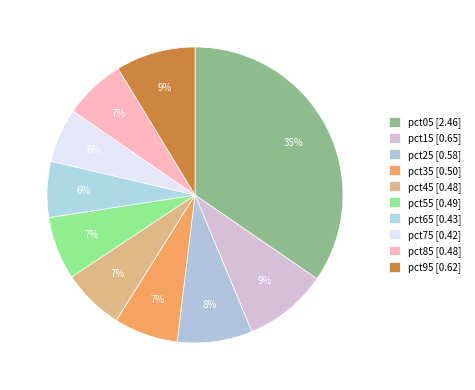

To the nearest percent, what portion does pct85 represent?

7%